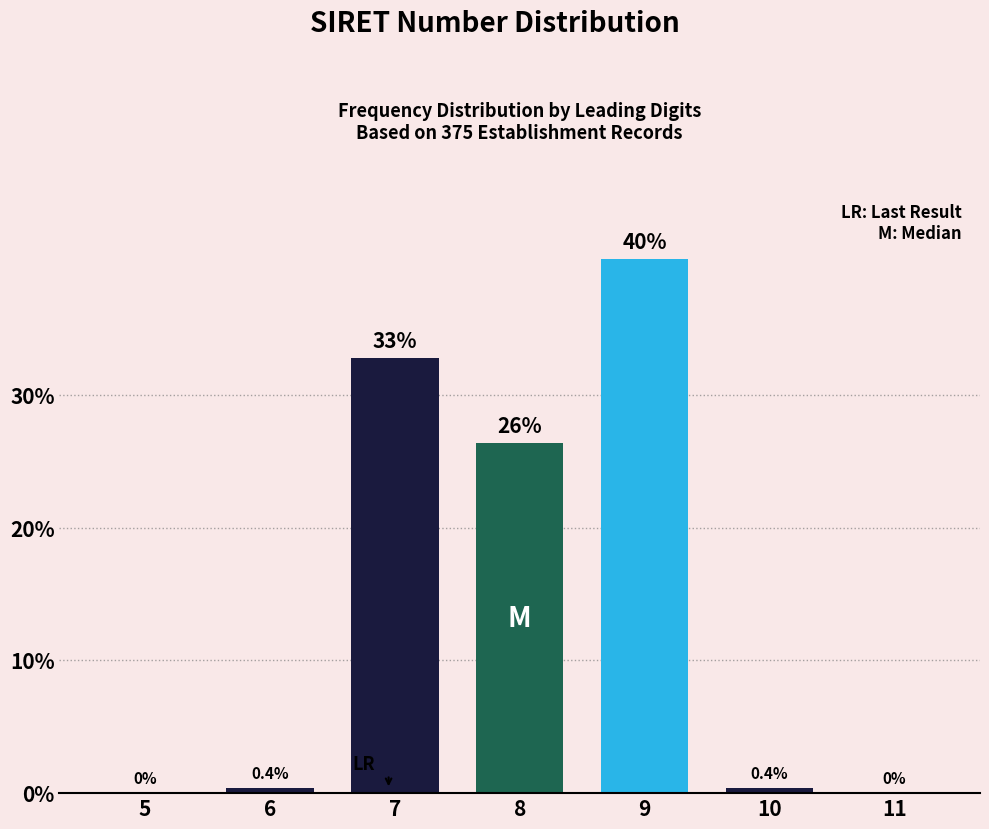

Reading left to right, extract all data points from this chart.

5=0.0	6=0.4	7=32.7	8=26.3	9=40.2	10=0.4	11=0.0